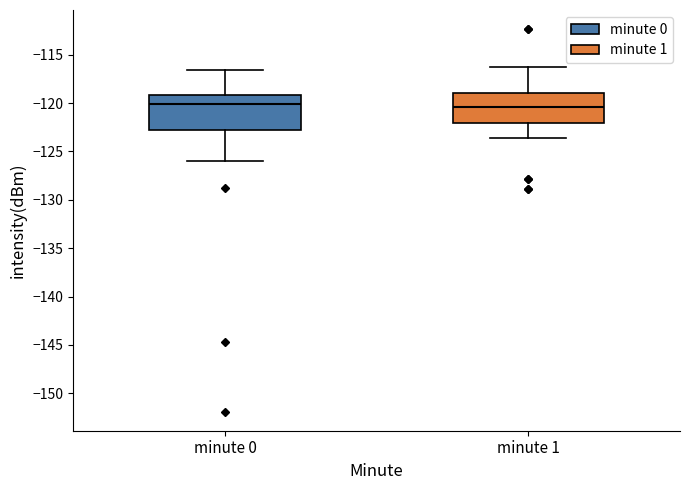

Comparing the boxes themselves (not the whiskers), which one is the tallest?

minute 0